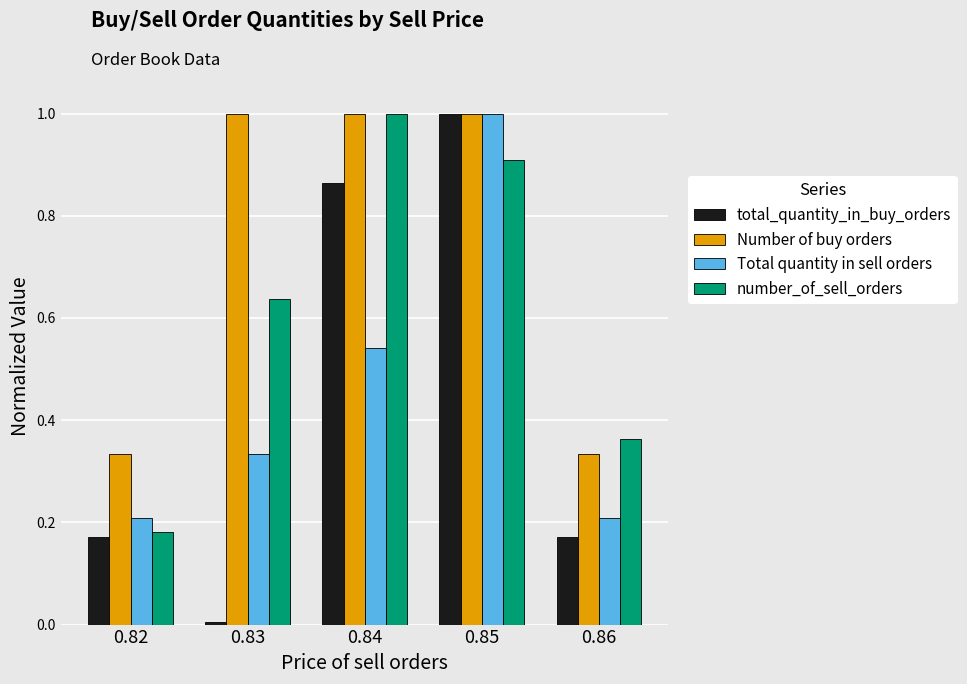

Is it true that total_quantity_in_buy_orders equals 1.0 at 0.85?

True